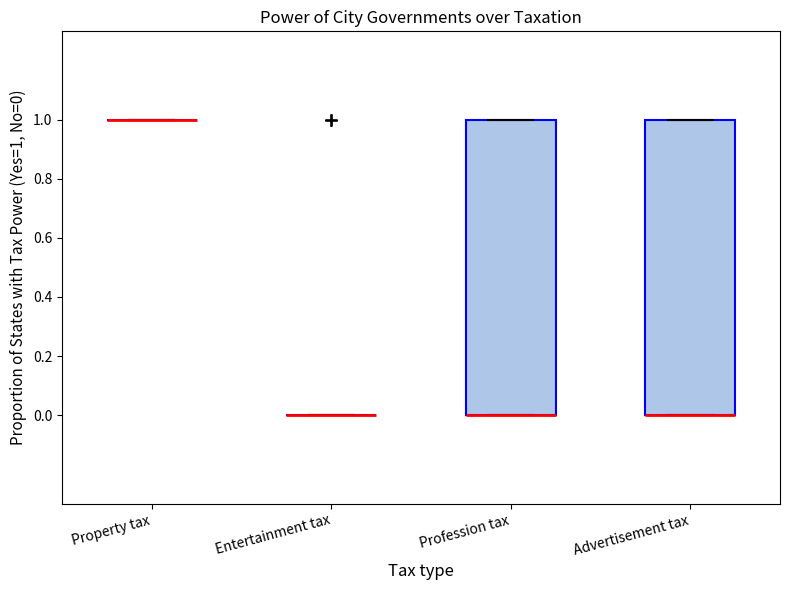

Reading left to right, transcribe this box plot: for each box, give where its median line is, the range the box spans, and where its two whiskers end, as read against the y-axis. The values are not printed on the chart, so give them approximately, as read against the axis.

Property tax: box collapsed to a line at 1, whiskers 1 to 1
Entertainment tax: box collapsed to a line at 0, whiskers 0 to 0
Profession tax: median 0 (drawn on the box's lower edge), box 0 to 1, whiskers 0 to 1
Advertisement tax: median 0 (drawn on the box's lower edge), box 0 to 1, whiskers 0 to 1